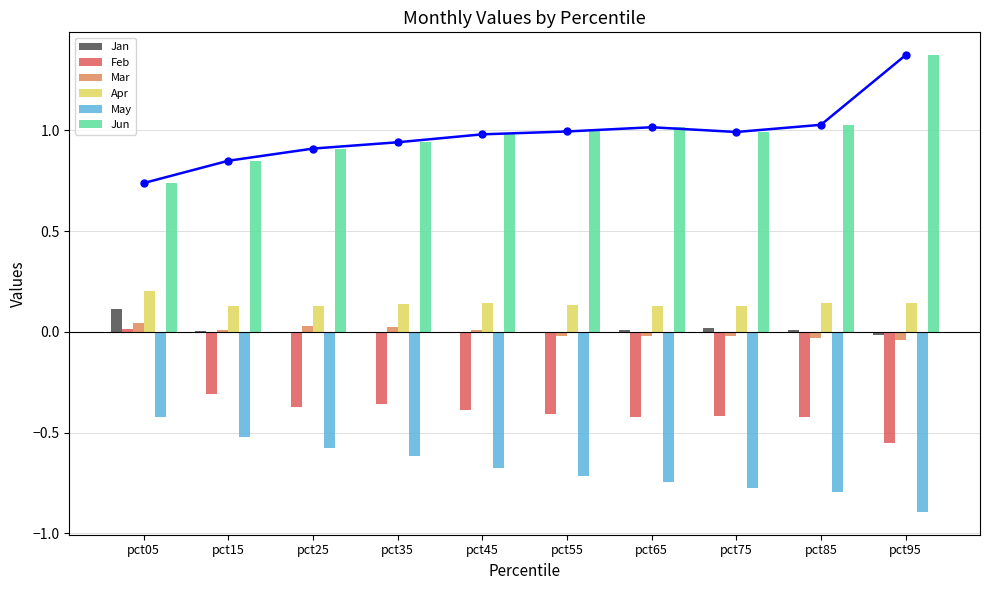

How many groups of bars are there?

10